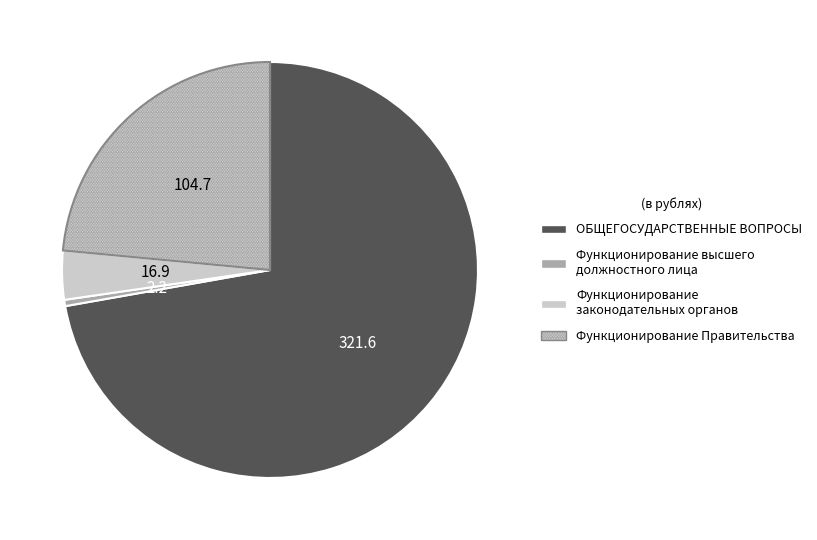

Count the number of slices in the pie.

4